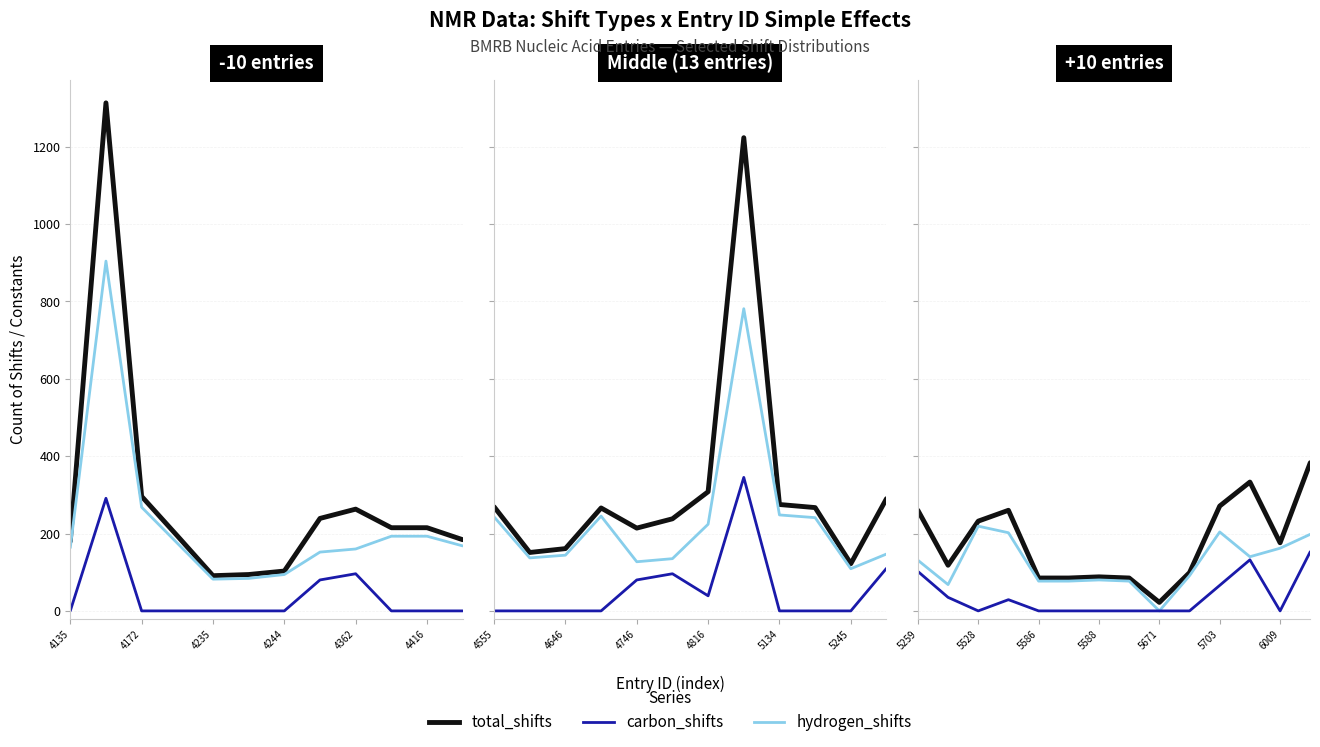

True or false: carbon_shifts and total_shifts cross at least once.

False